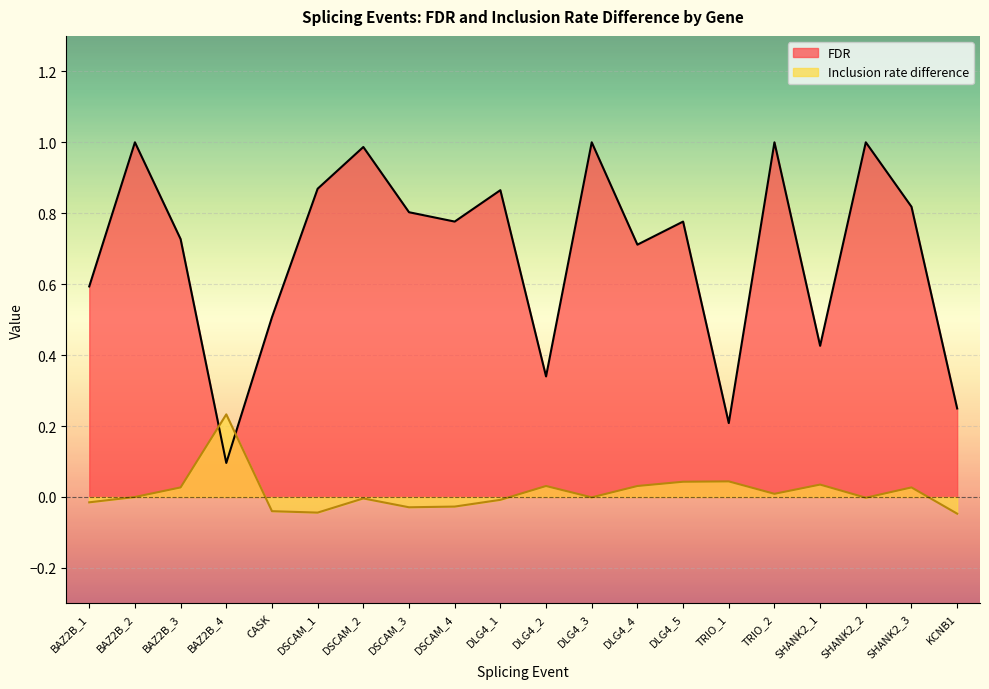

What is the maximum value for Inclusion rate difference?

0.2